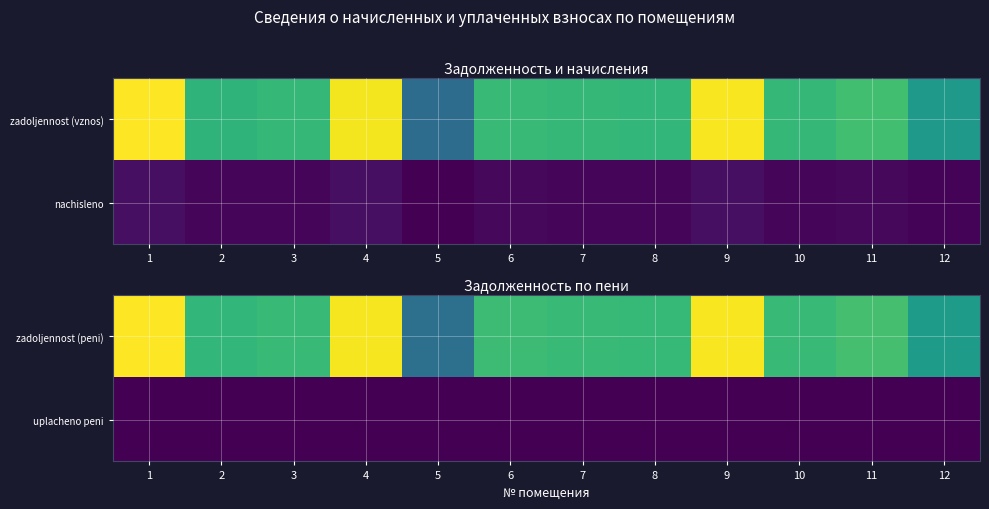

Between 12 and 3, which is larger?

3